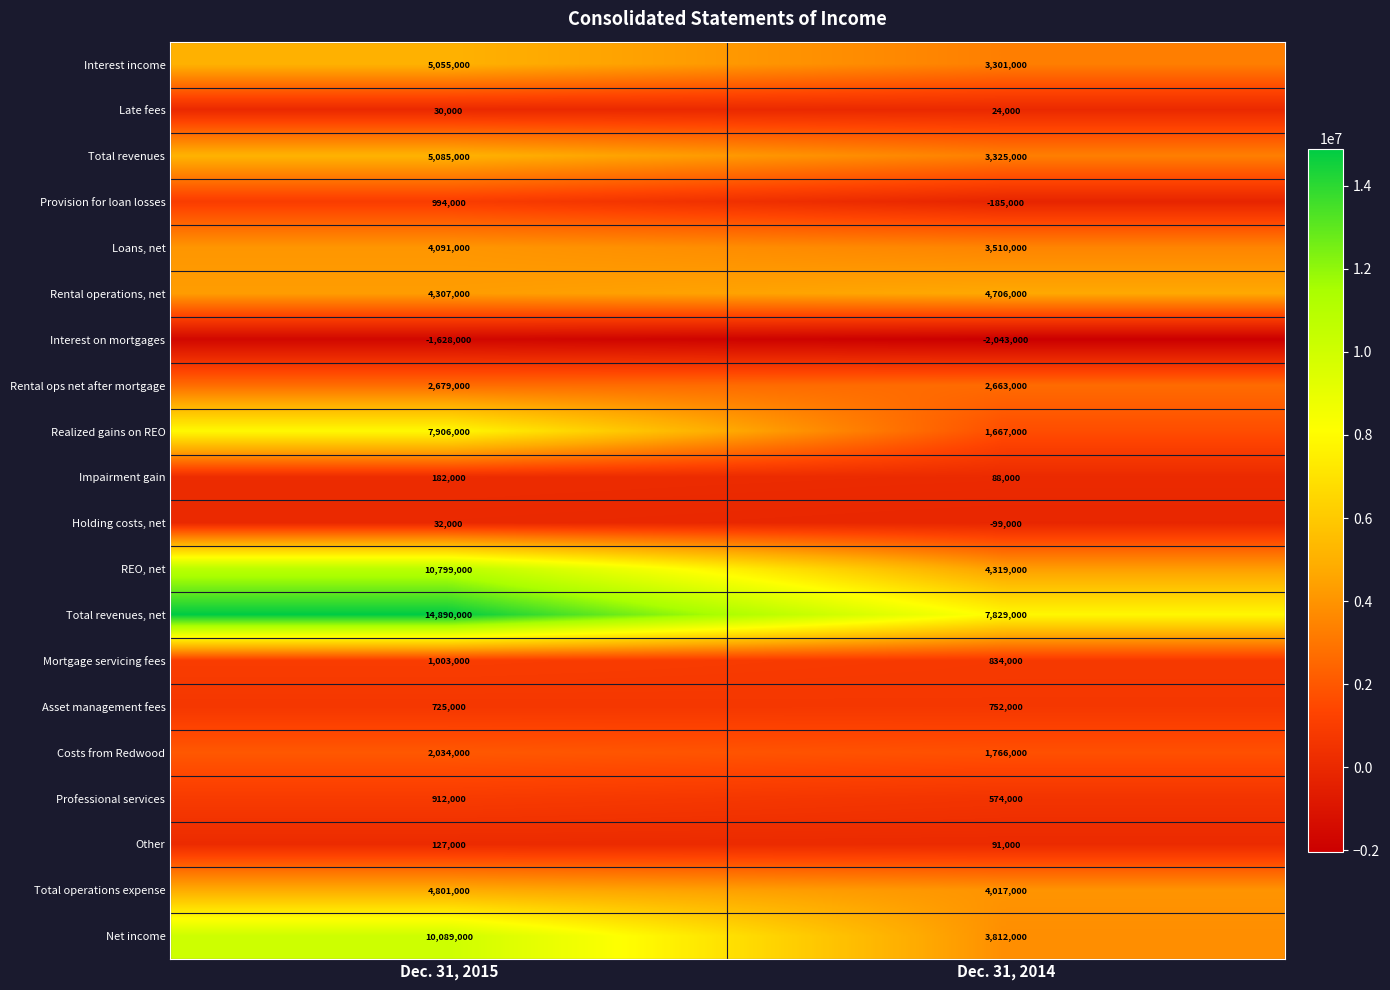

Count the number of data series in this chart.

20